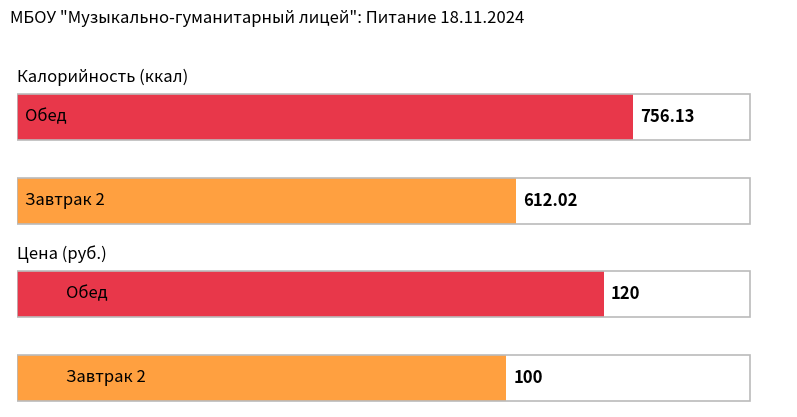

How many bars are there in total?

4